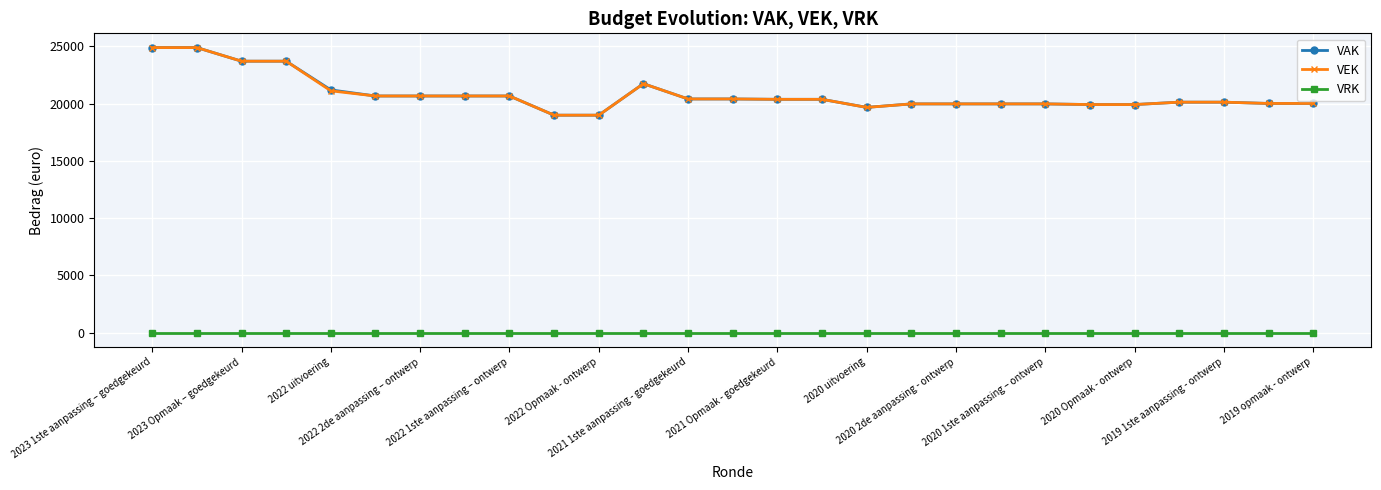

True or false: VRK and VEK cross at least once.

False